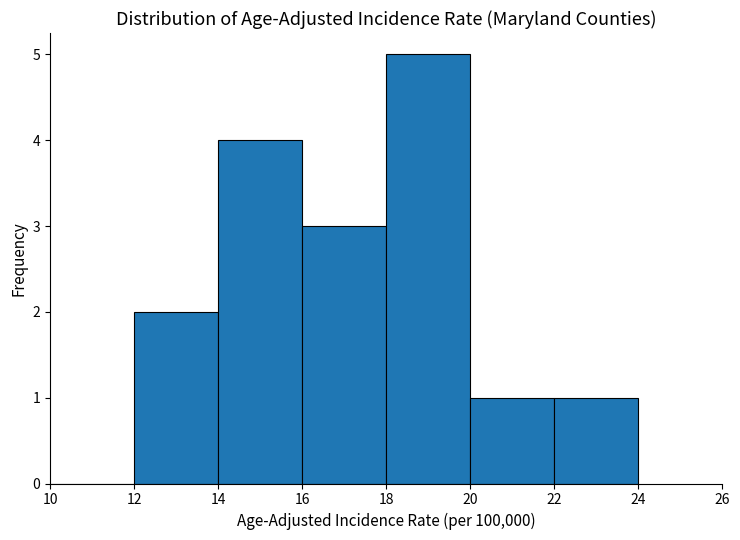

Over which range of the x-axis is the bar tallest?

18 to 20